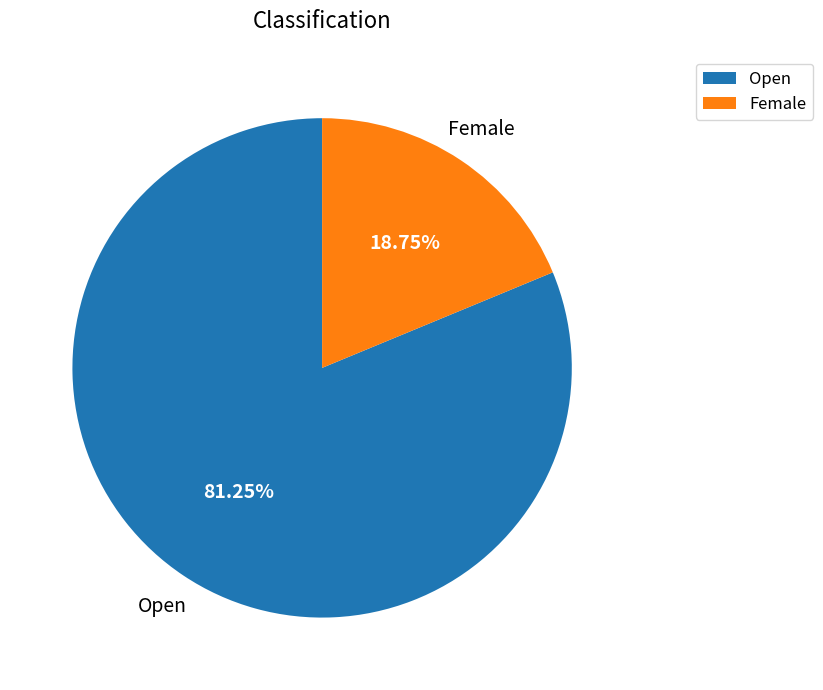

To the nearest percent, what is the combined percentage of Open and Female?

100%